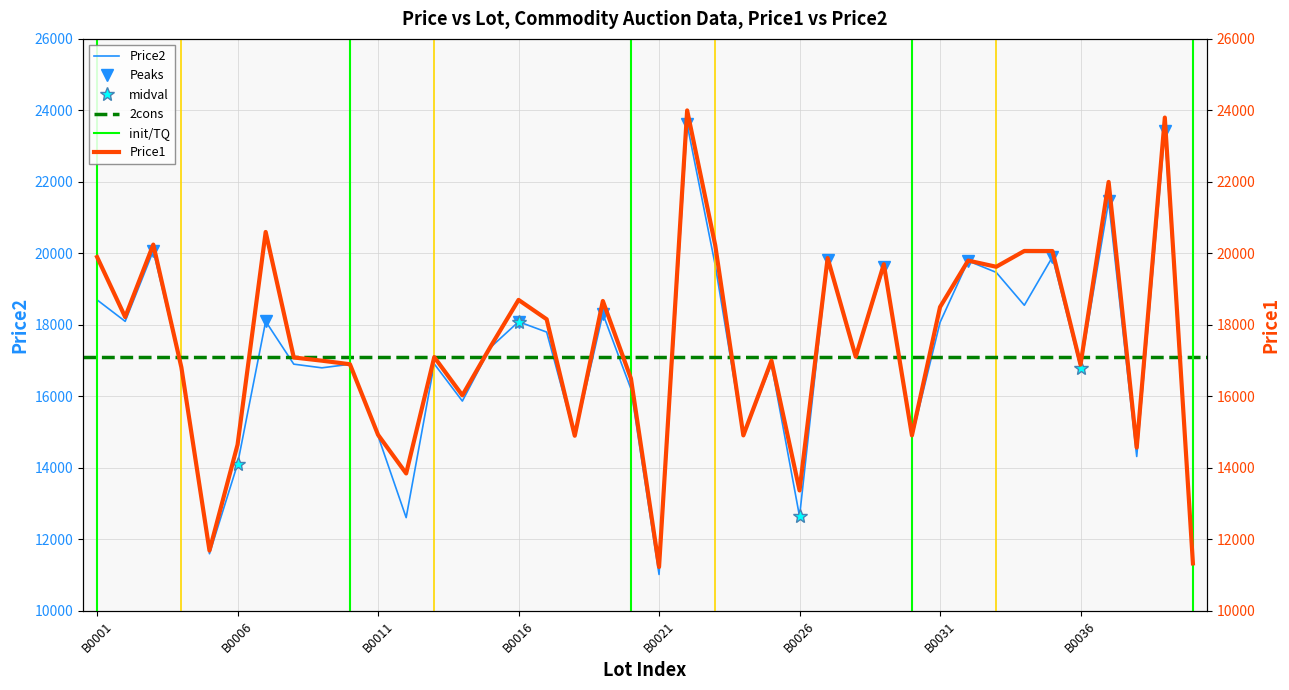

What is the highest value of the Price2 series?

23609